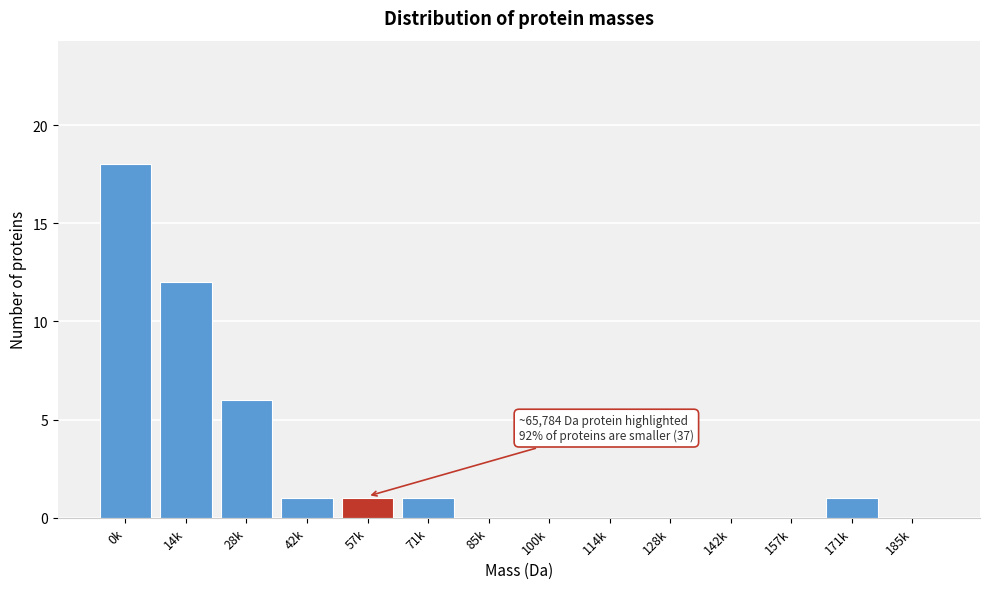

Reading right to left, list all the values displayed in this chart.

185k=0	171k=1	157k=0	142k=0	128k=0	114k=0	100k=0	85k=0	71k=1	57k=1	42k=1	28k=6	14k=12	0k=18